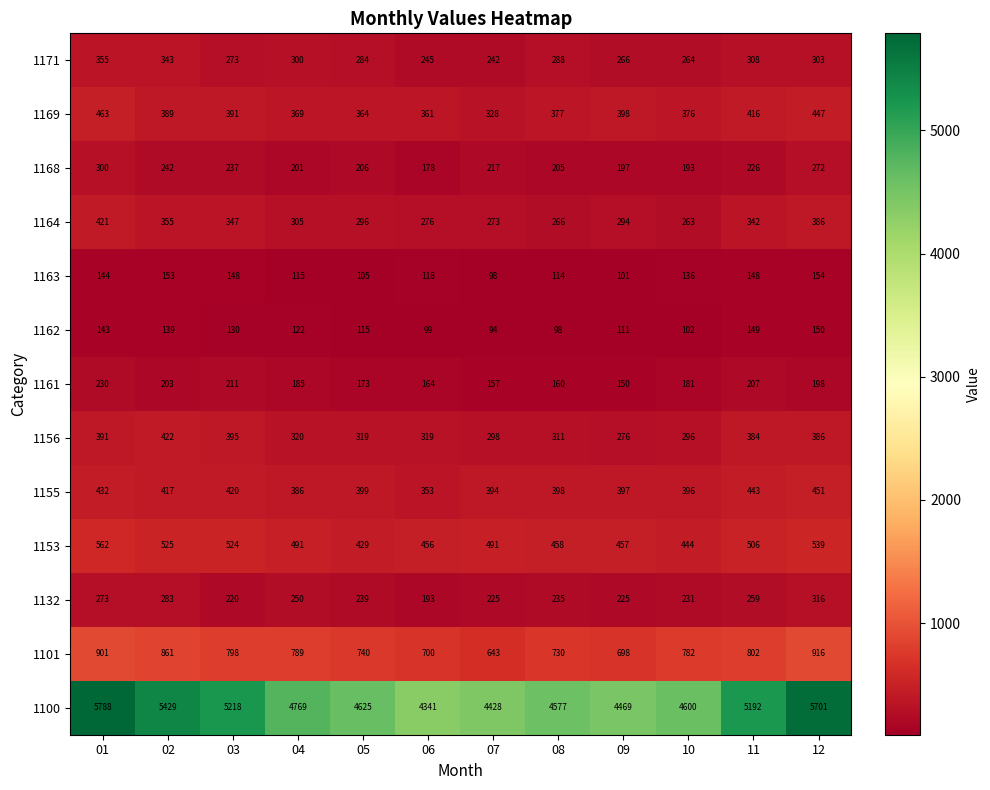

True or false: 1168 has a value of 217 at 07.

True